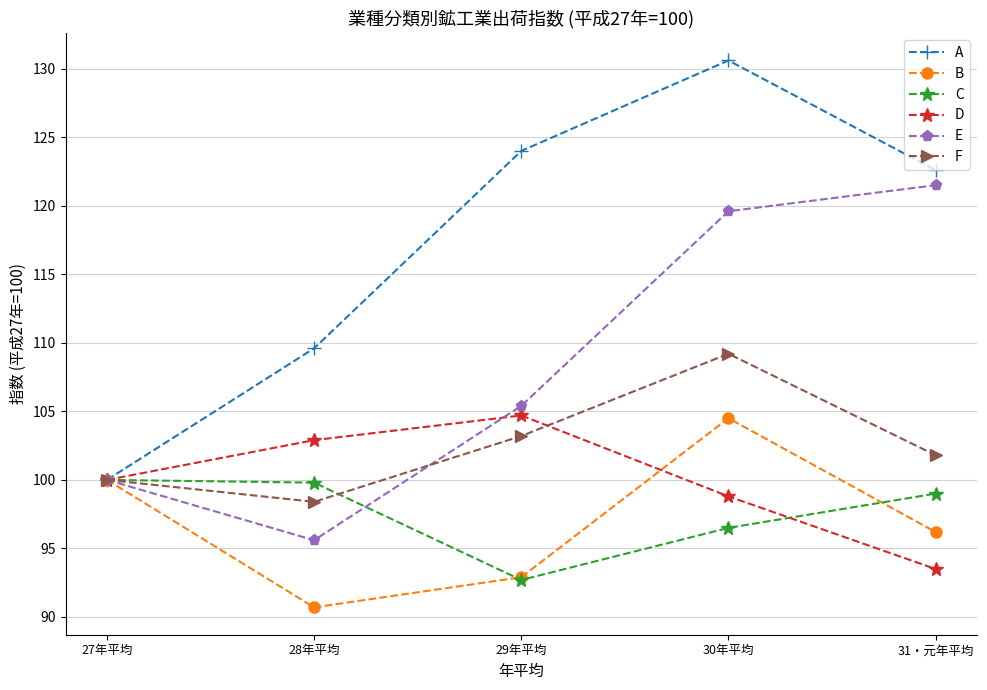

True or false: F has a value of 109.2 at 30年平均.

True